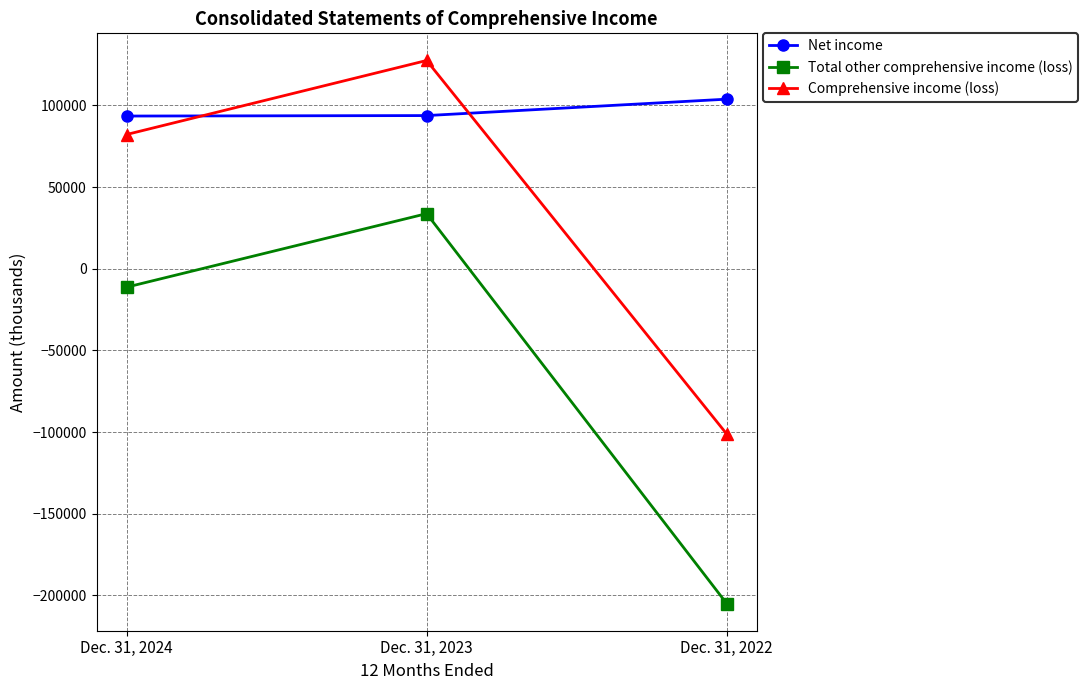

How many Total other comprehensive income (loss) values are between -205016 and 33728?

3